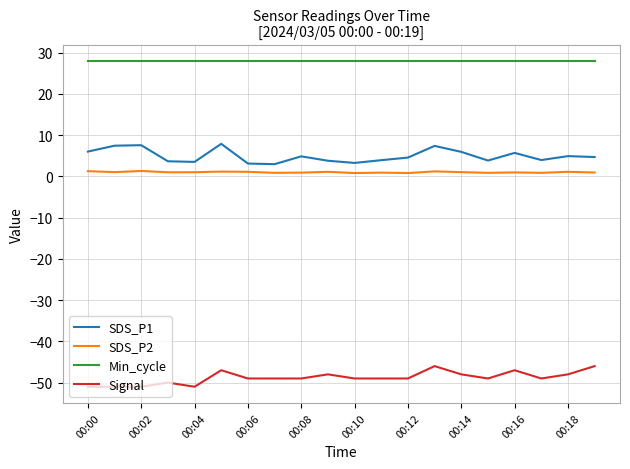

List the series in order of their peak value, lowest first.

Signal, SDS_P2, SDS_P1, Min_cycle